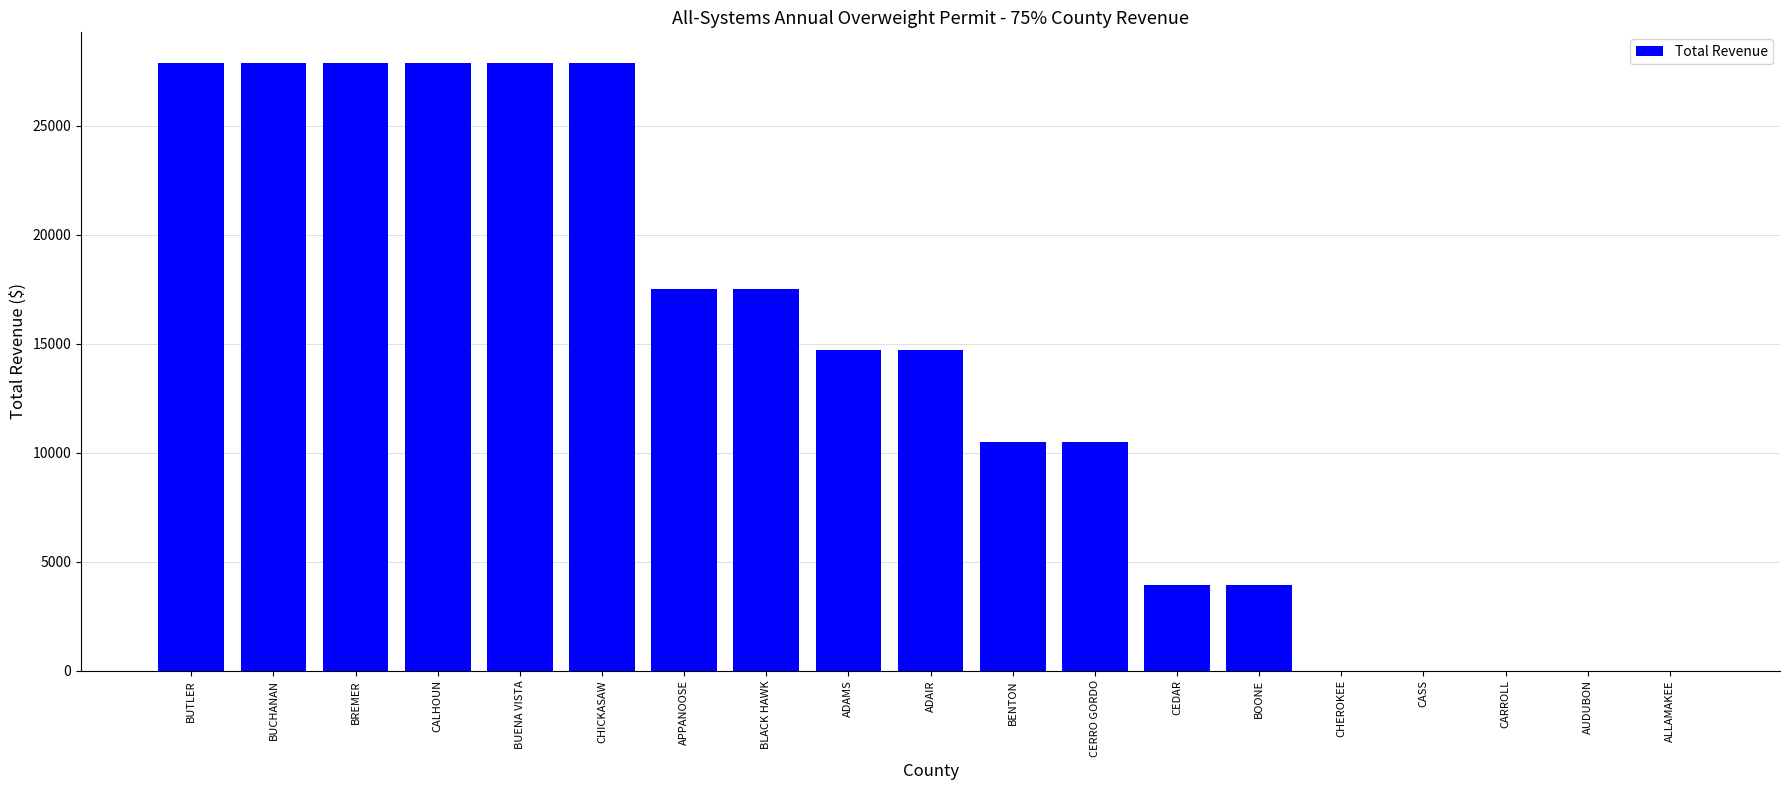

The value at BLACK HAWK is 17523.0. True or false?

True